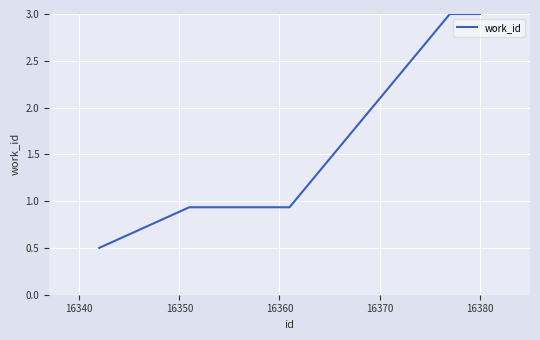

What is the average value?

1.7